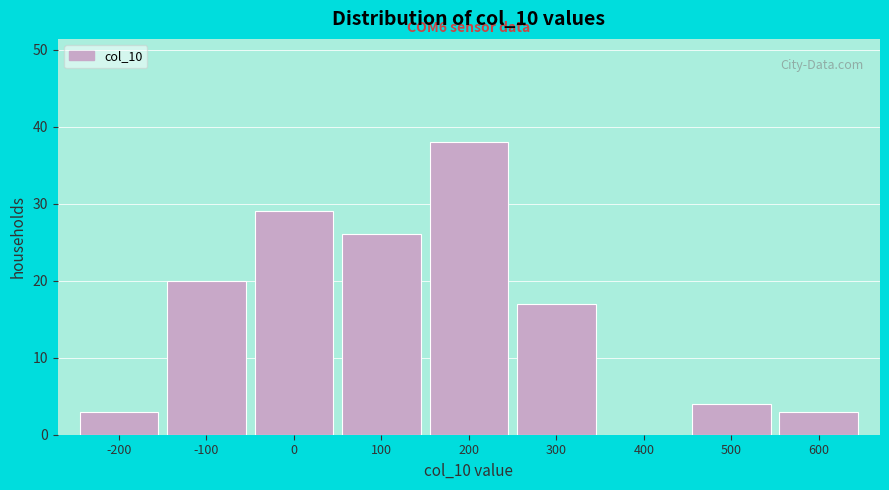

Reading right to left, transcribe all the data shown in this chart.

600=3	500=4	400=0	300=17	200=38	100=26	0=29	-100=20	-200=3